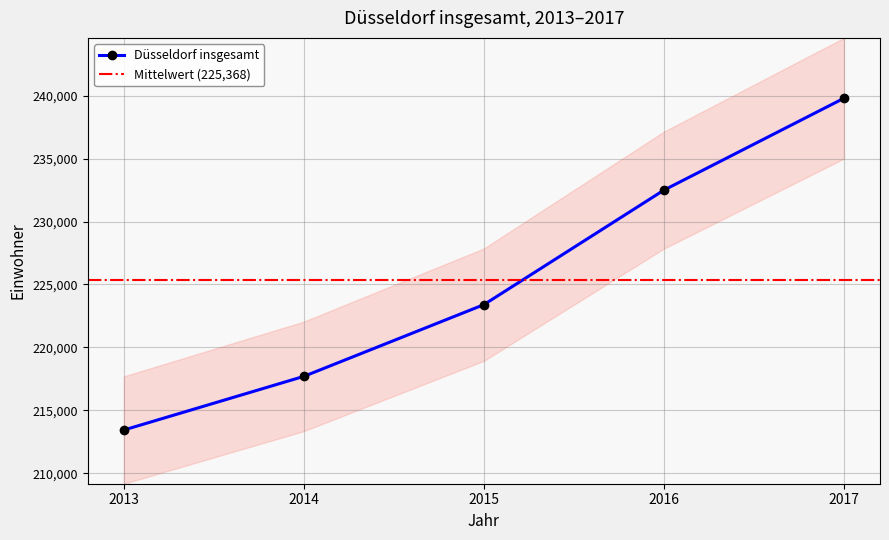

What value does the data have at 2016?

232505